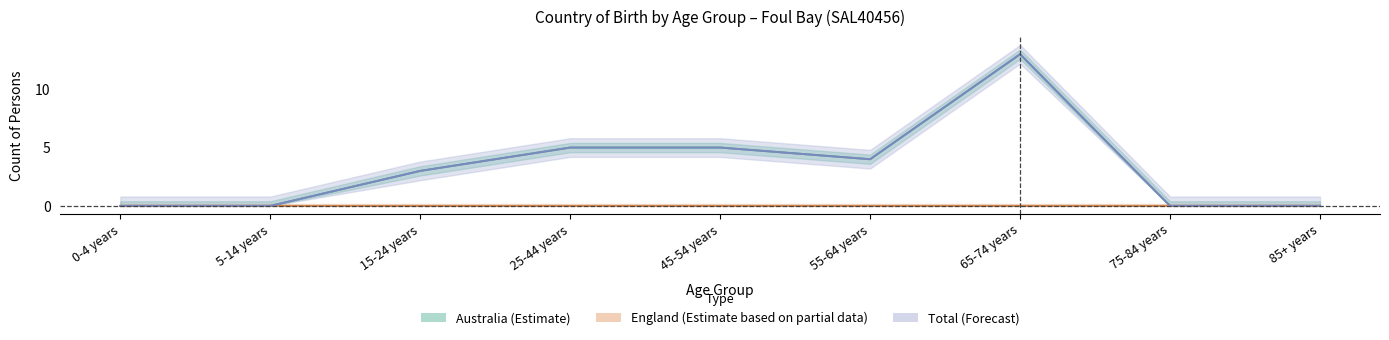

Does the chart display data point markers on the line(s)?

No